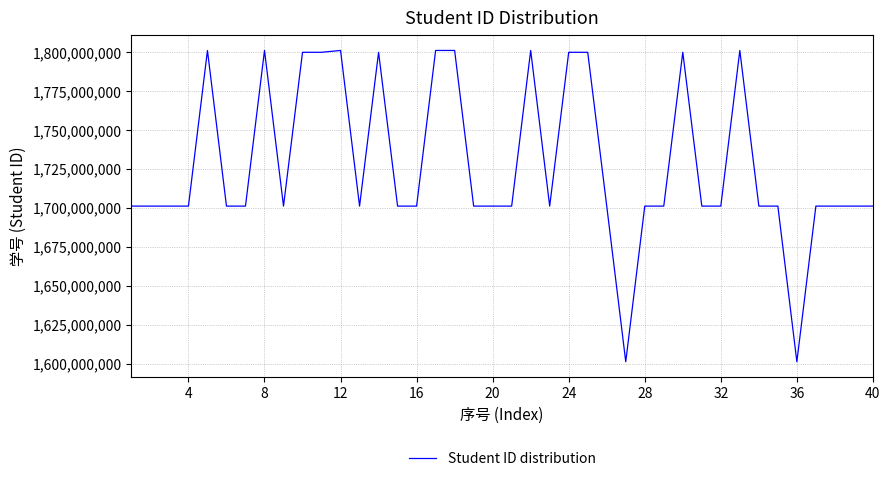

What is the maximum value shown in the chart?

1801211014